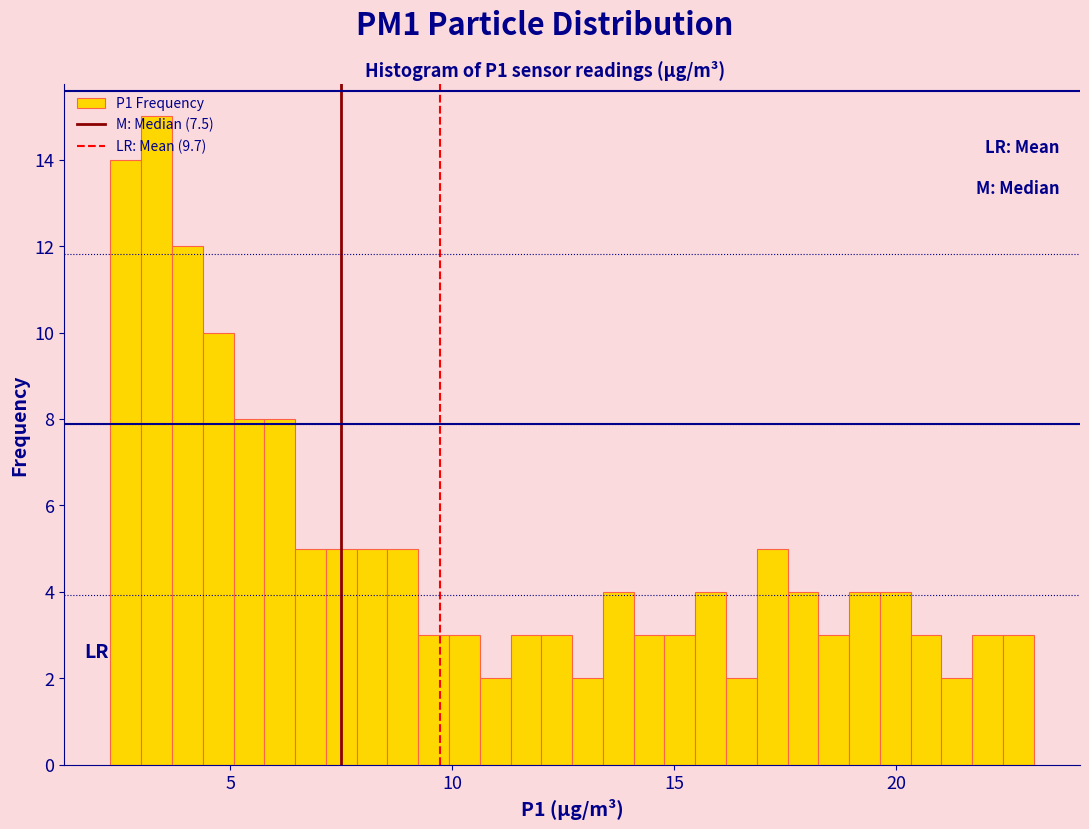

Read against the x-axis, roughly where is the centre of the tallest bar?

3.5